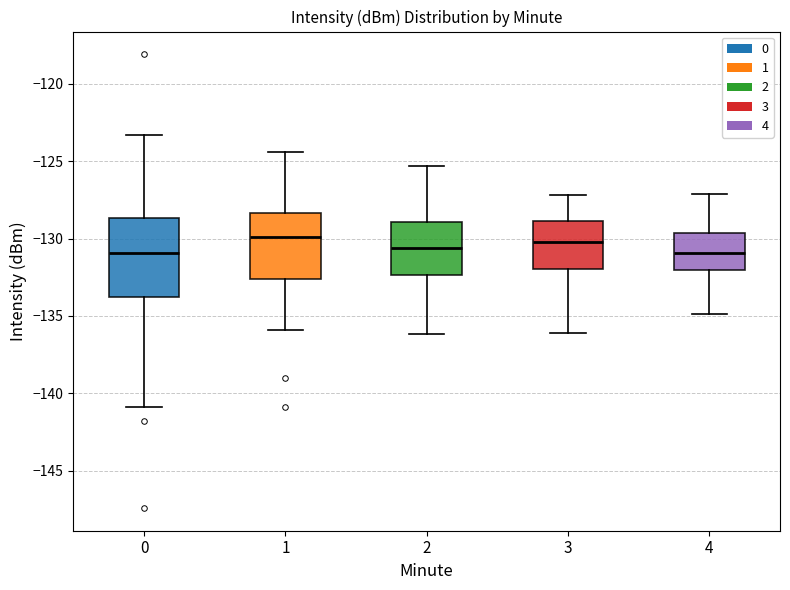

Where is the lower edge of the box at x = 0 on the y-axis? The values are not printed on the chart, so give them approximately, as read against the axis.

-134.0